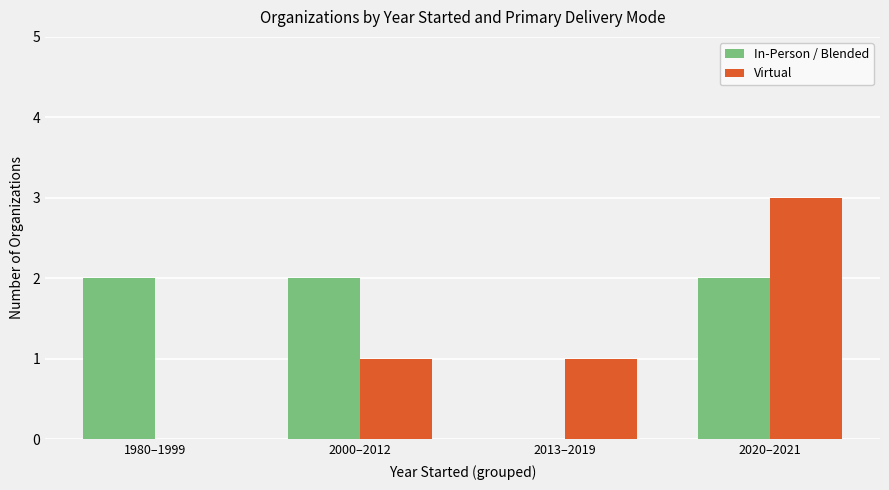

How many categories are shown in the chart?

4